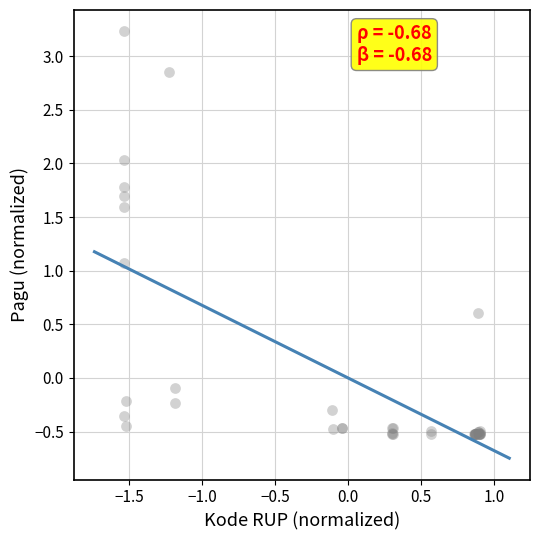

What Y value in the scatter plot is closest to 1?

1.1